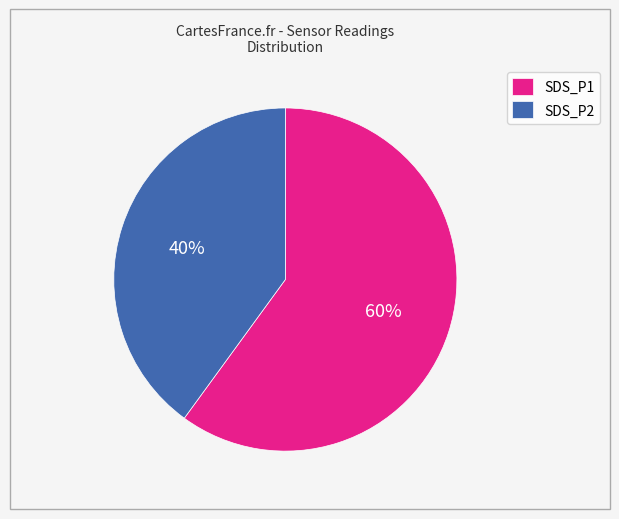

To the nearest percent, what is the difference between the largest and smallest slice percentages?

20%